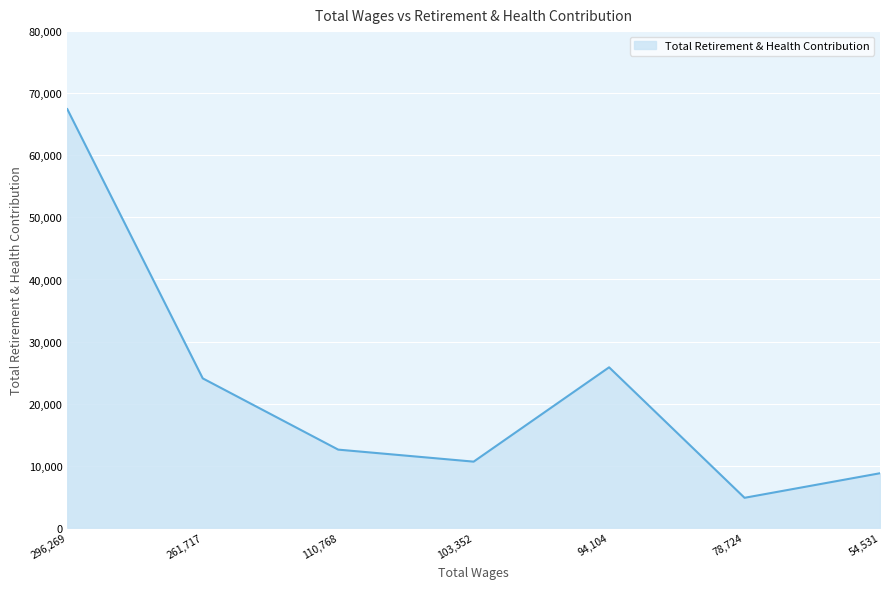

How many lines are shown in the chart?

1